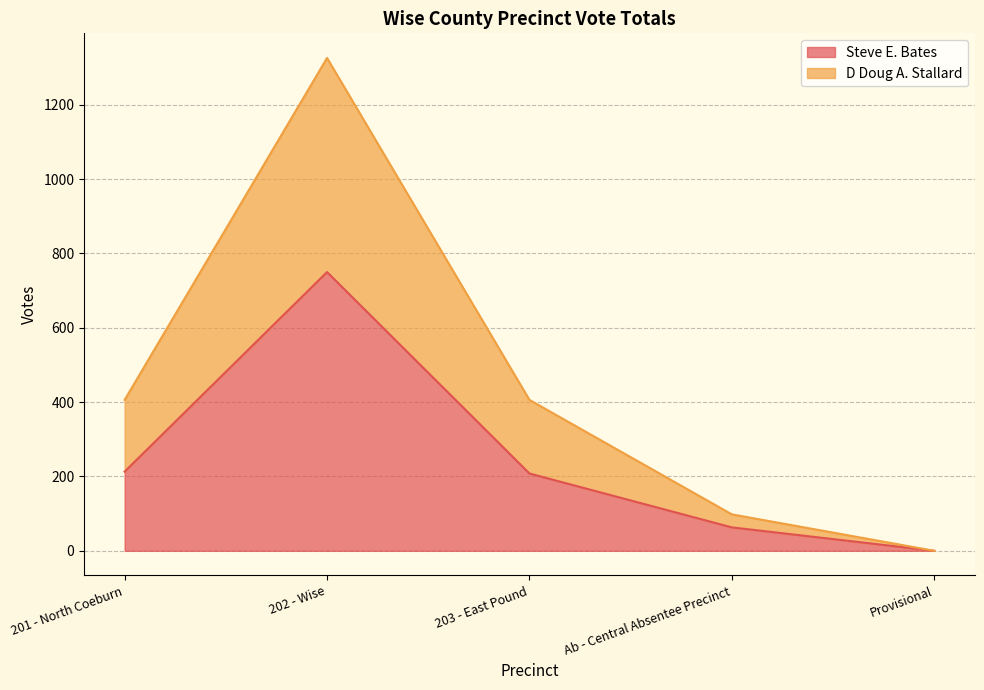

Does the chart have visible grid lines?

Yes